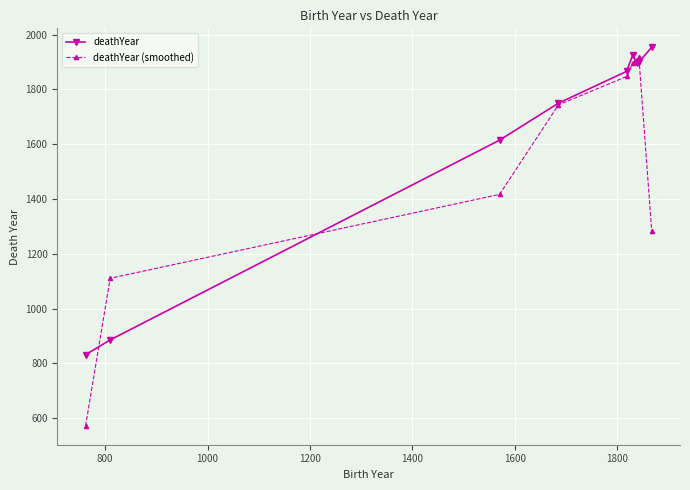

What is the difference between the second highest and minimum values in the deathYear series?

1094.0